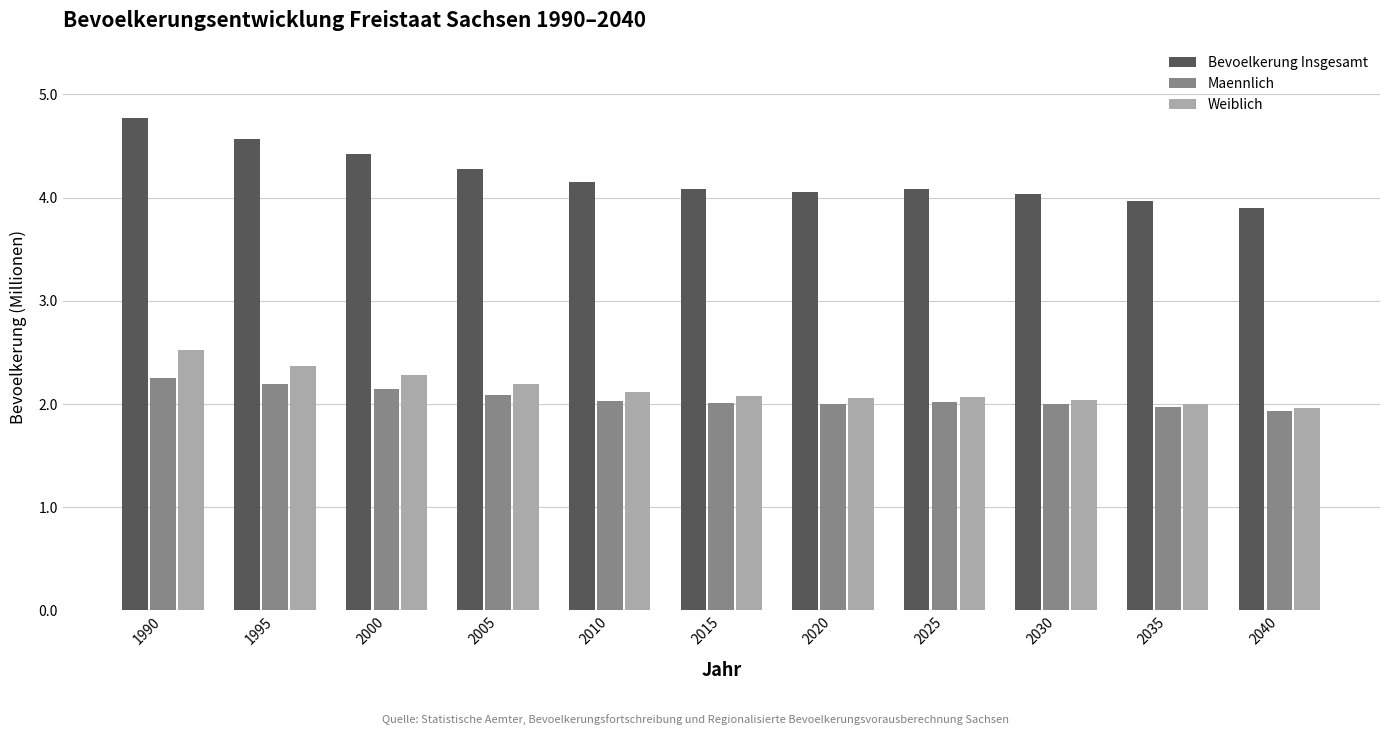

What are all the series names shown in the legend?

Bevoelkerung Insgesamt, Maennlich, Weiblich